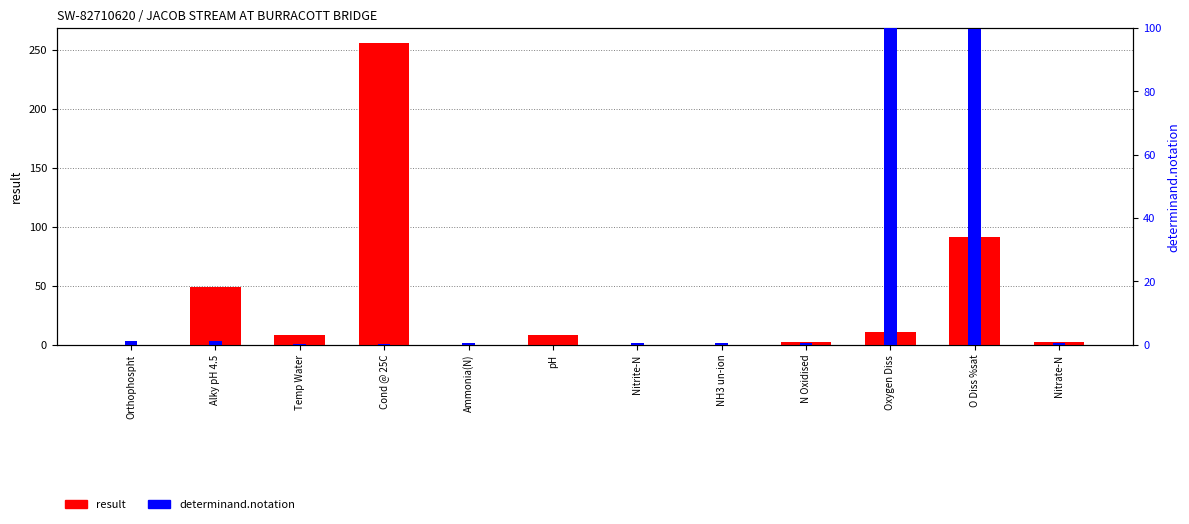

How many bars are there in each group?

2